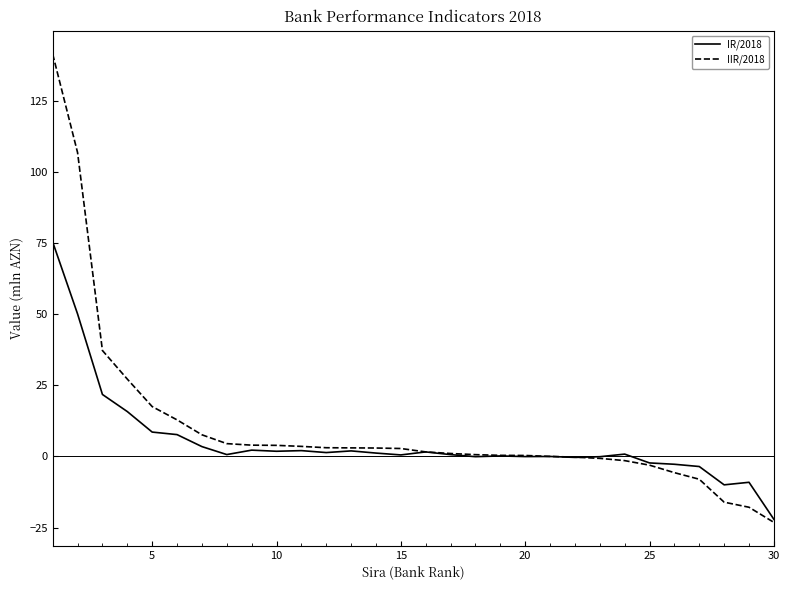

What is the maximum value shown in the chart?

141.6